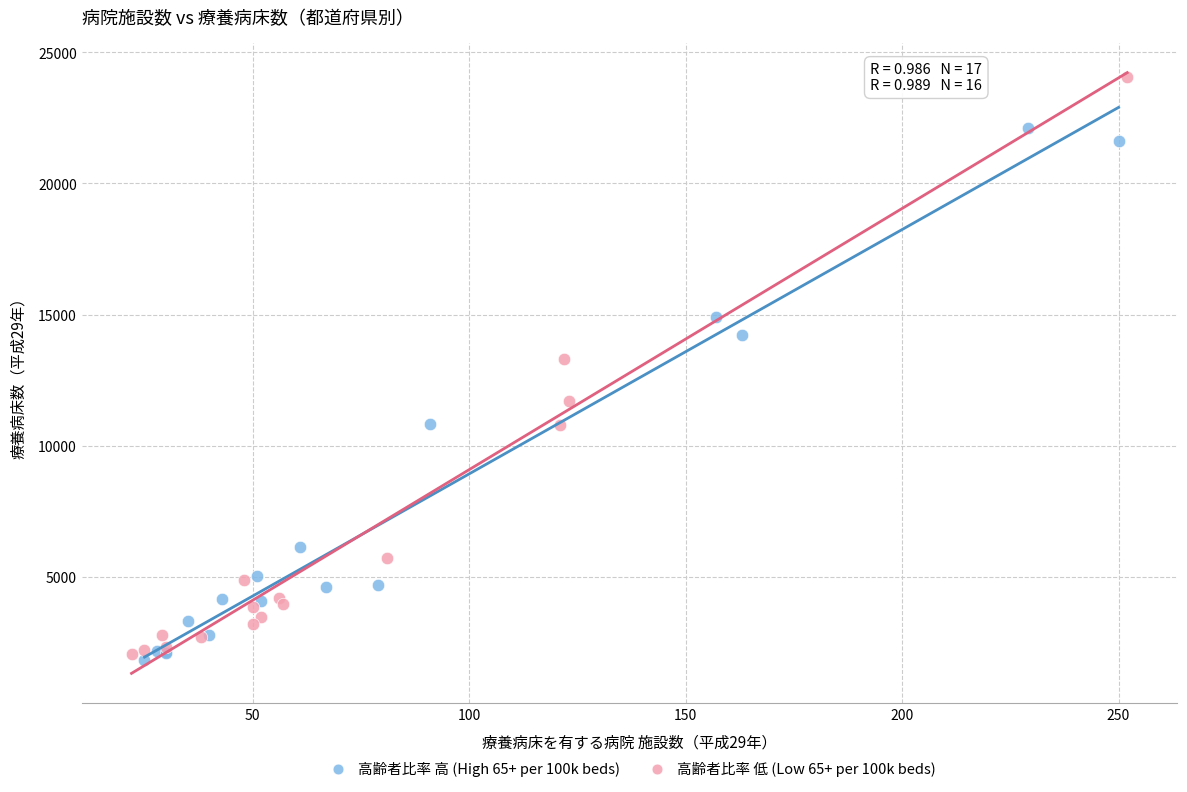

Which series has the widest spread of Y values?

高齢者比率 低 (Low 65+ per 100k beds)